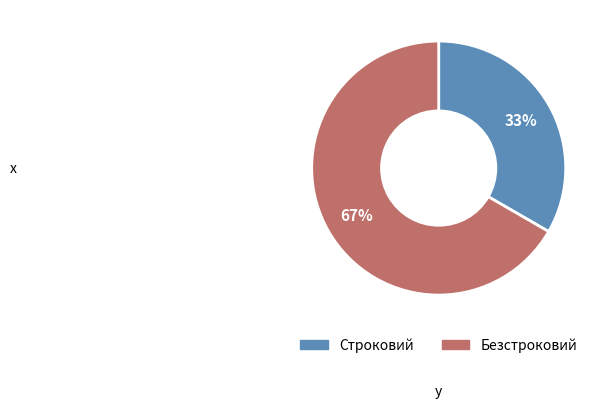

Is there a majority slice in this chart?

Yes